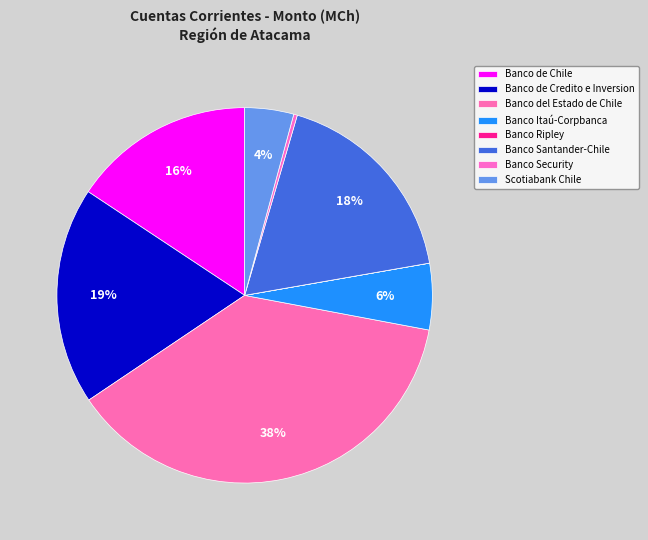

Combined, do Banco Security and Banco Itaú-Corpbanca account for over 50%?

No